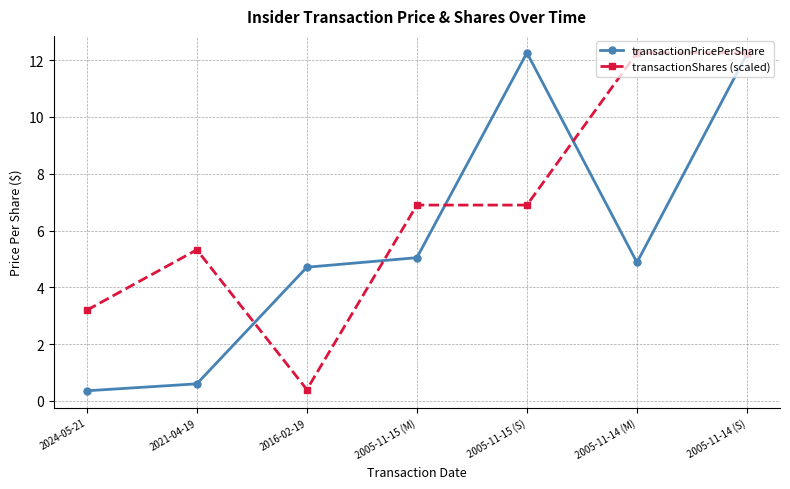

True or false: transactionPricePerShare and transactionShares (scaled) intersect in this chart.

True